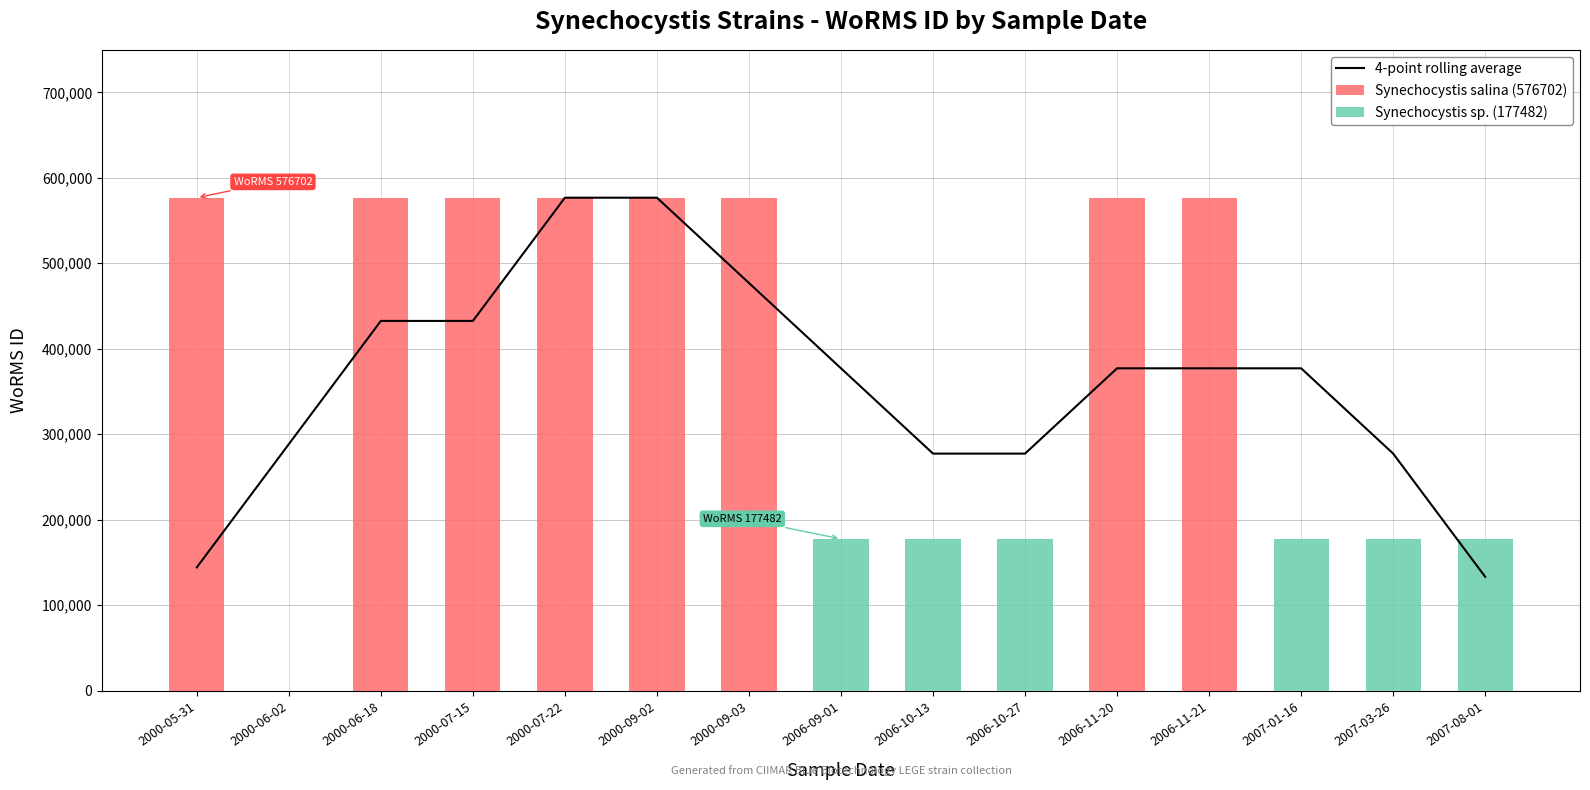

True or false: Synechocystis sp. (177482) has a value of 255627.2 at 2007-08-01.

False